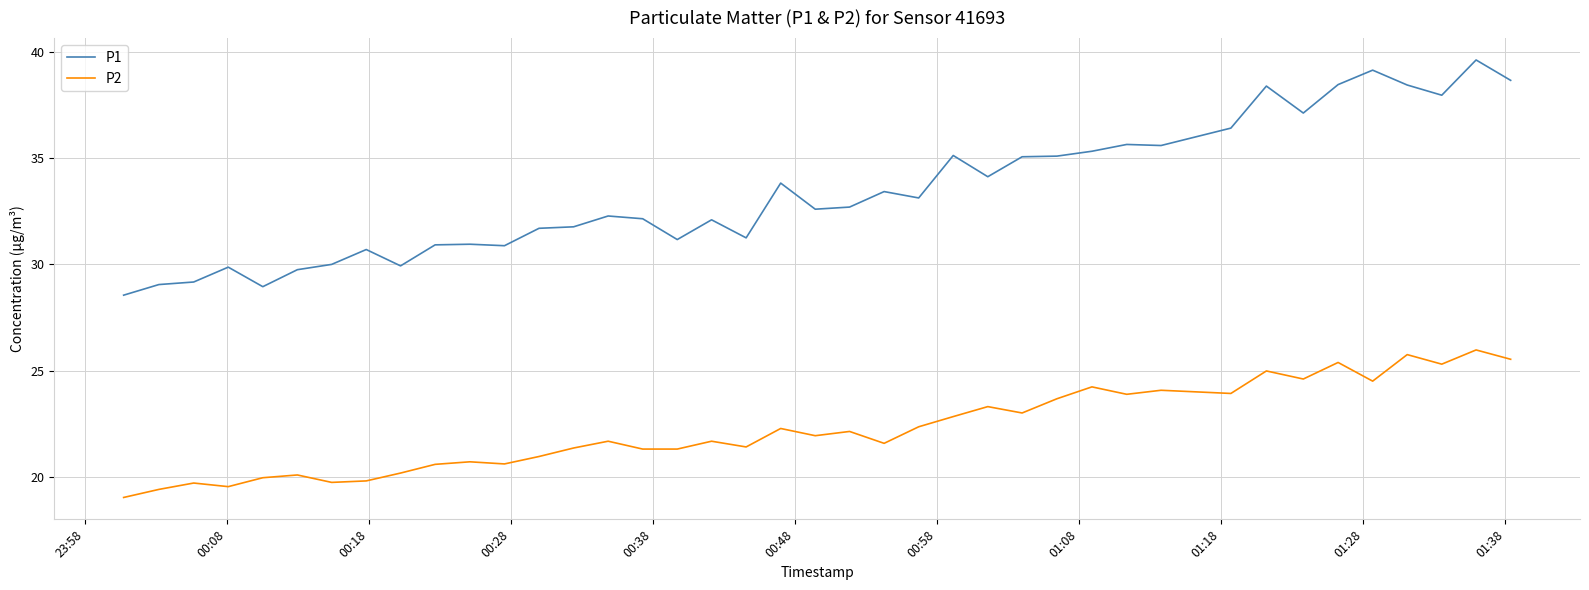

What are all the series names shown in the legend?

P1, P2